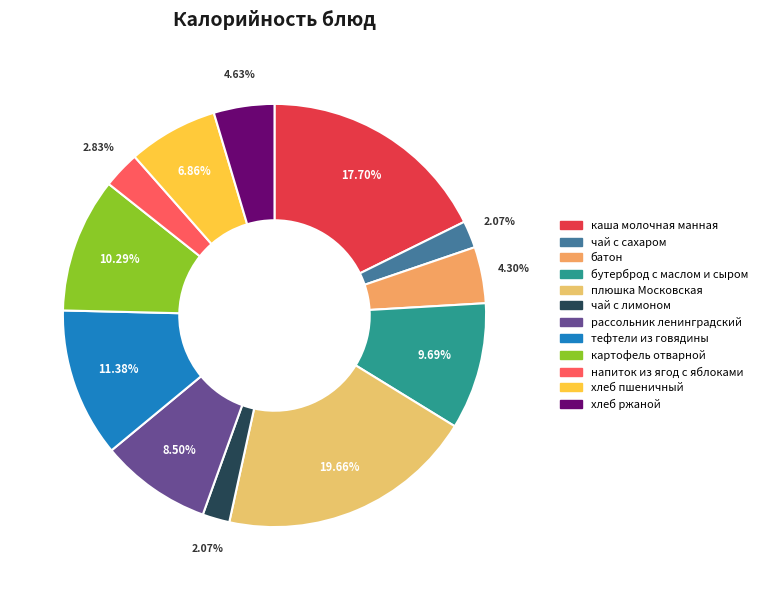

To the nearest percent, what is the difference between the largest and smallest slice percentages?

18%